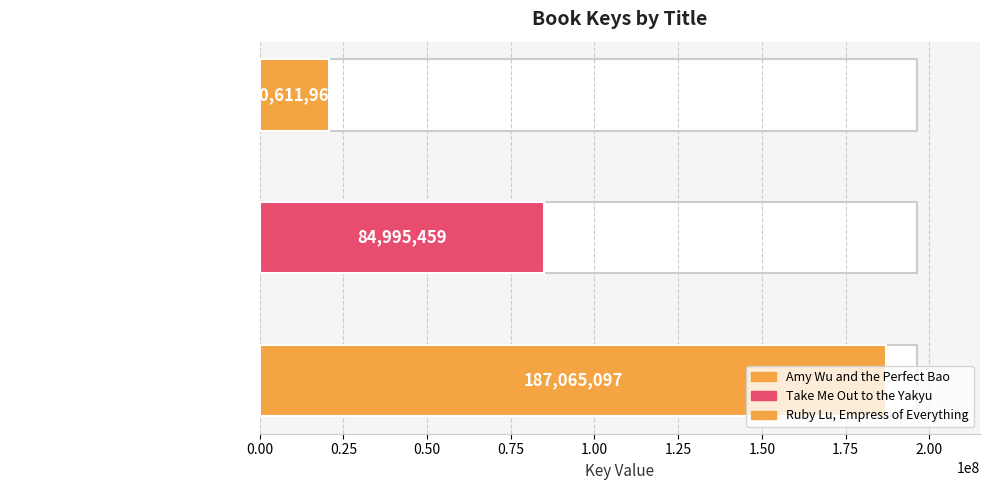

What is the approximate value at Ruby Lu, Empress of Everything, to the nearest 100?

20612000